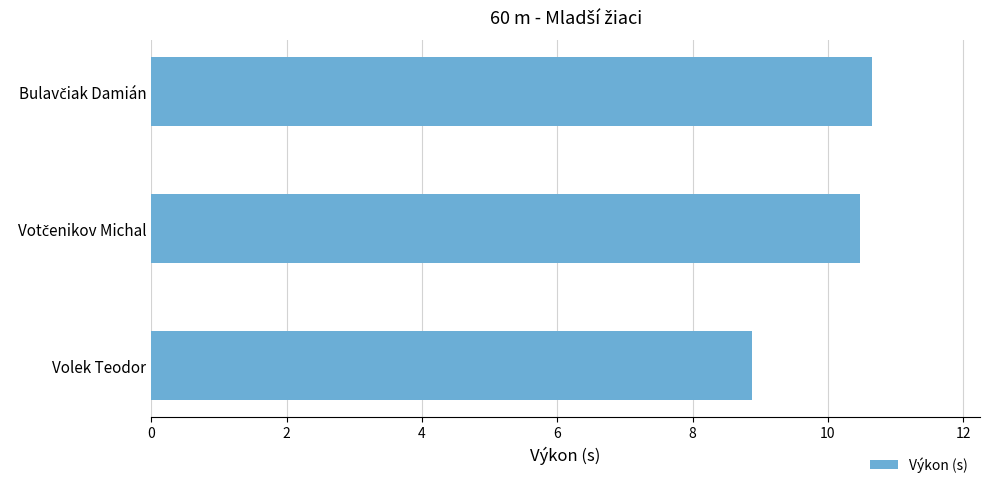

Reading top to bottom, transcribe all the data shown in this chart.

10.7	10.5	8.9